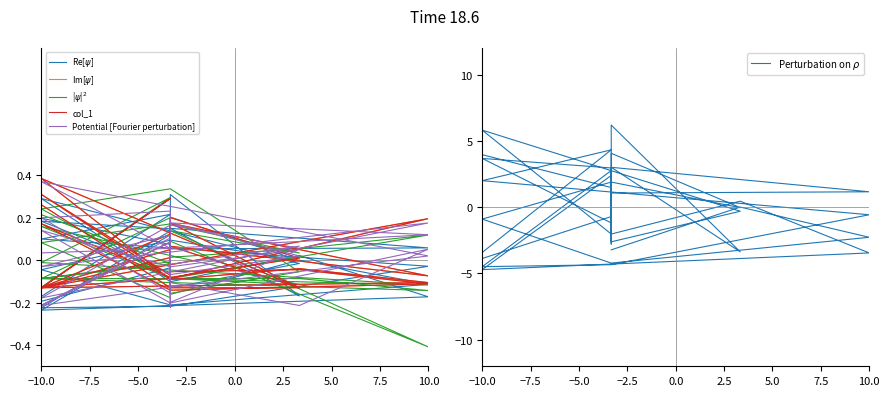

Which series has the largest total across all categories?

Perturbation on $\rho$